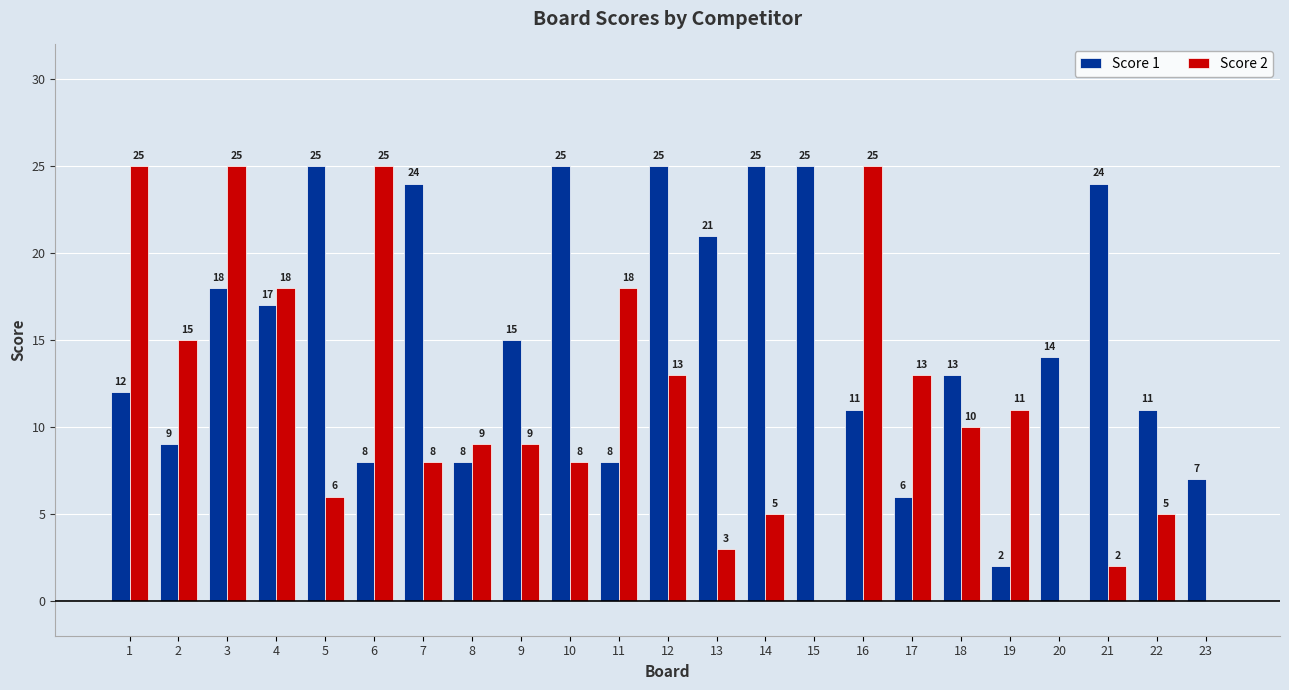

What is the sum of the Score 2 values at 9 and 18?

19